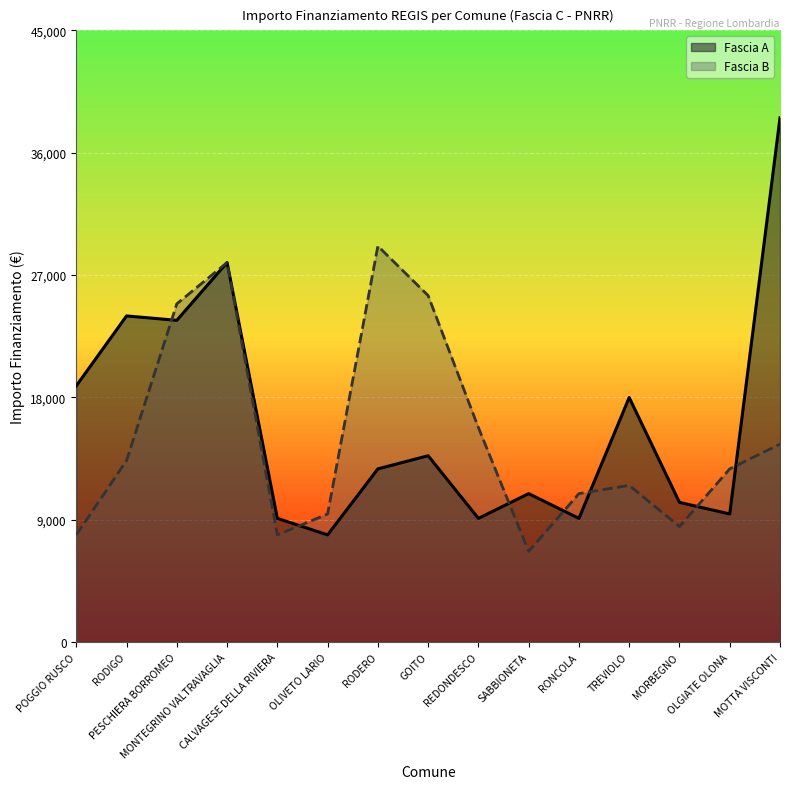

What is the difference between the second highest and minimum values in the Fascia B series?

21245